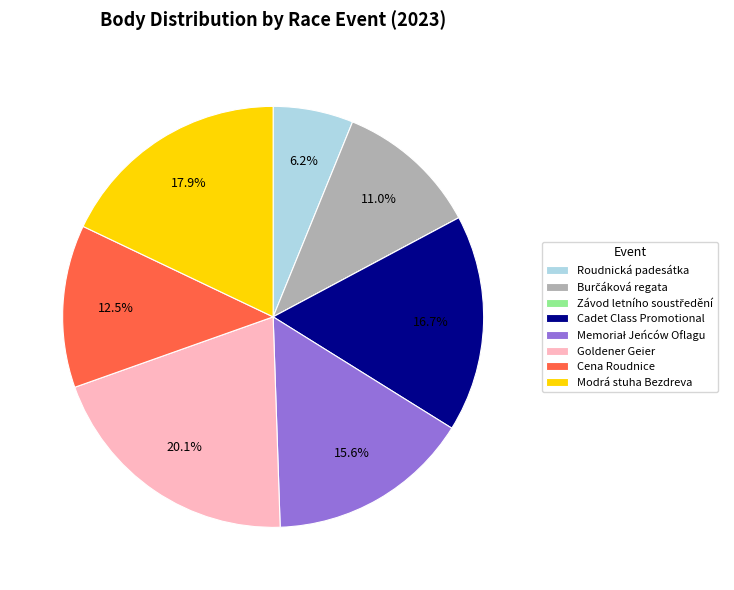

What is the total percentage of Cena Roudnice and Roudnická padesátka?

18.7%